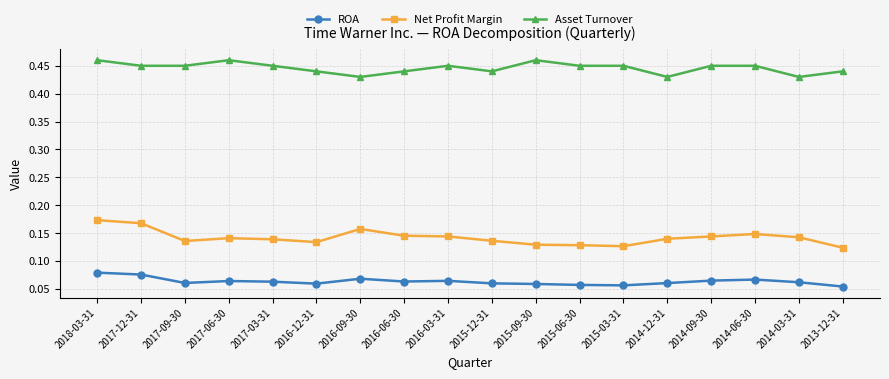

Which series has the largest total across all categories?

Asset Turnover